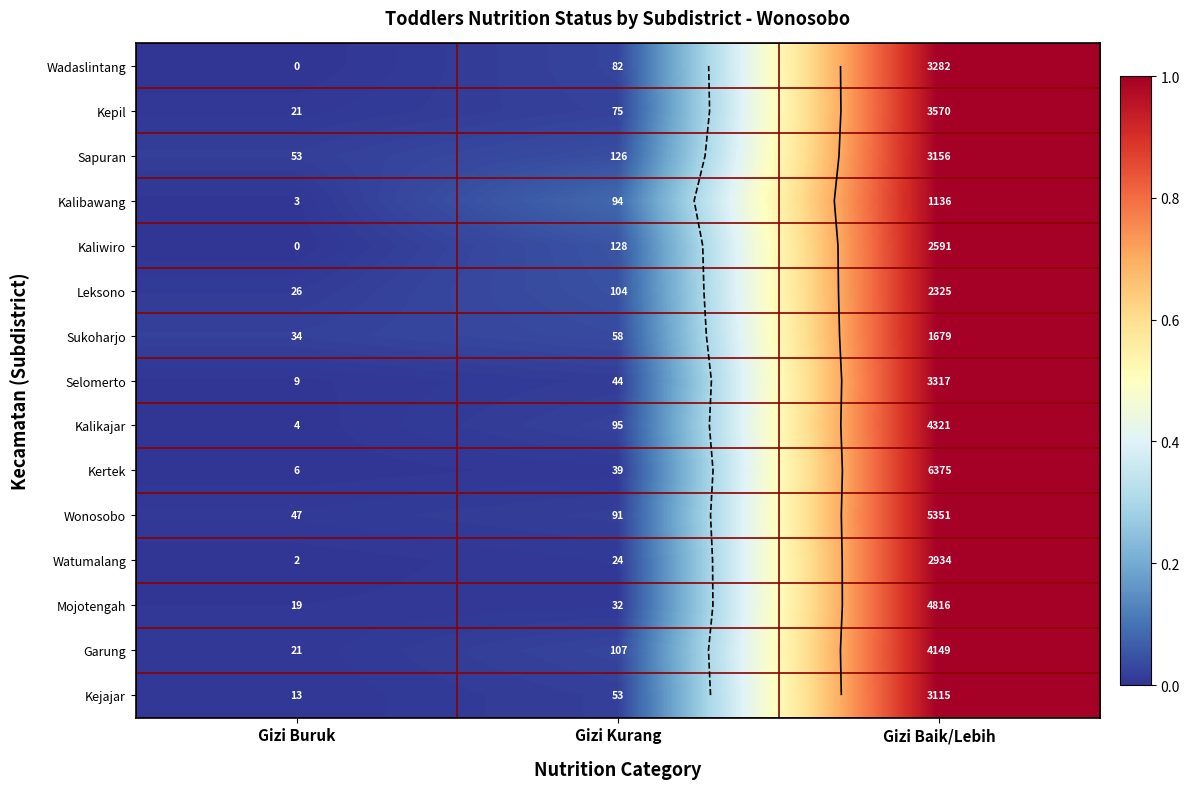

What is the highest value of the Kejajar series?

1.0